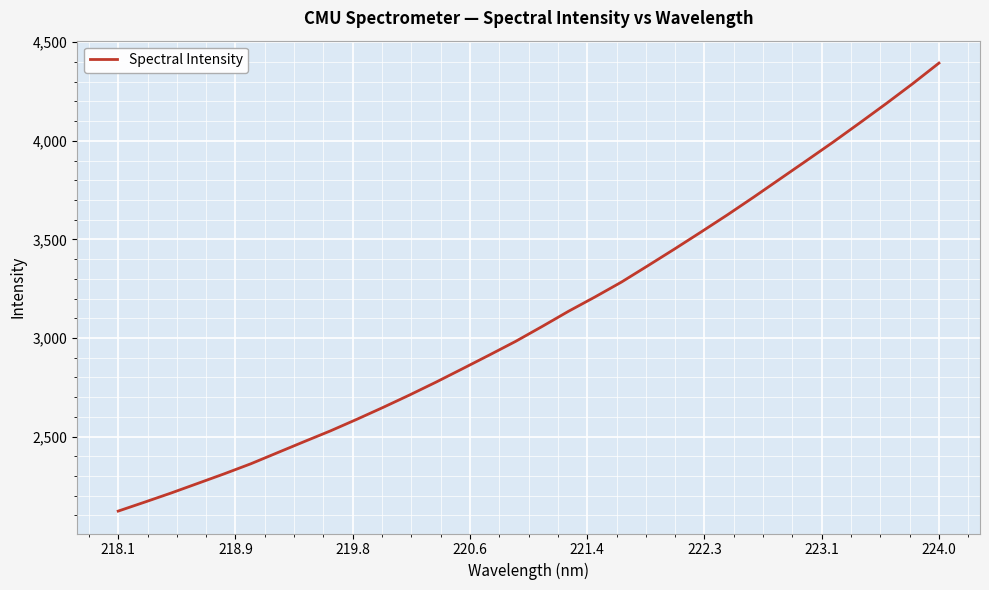

What is the difference between the maximum and minimum values?

2272.3